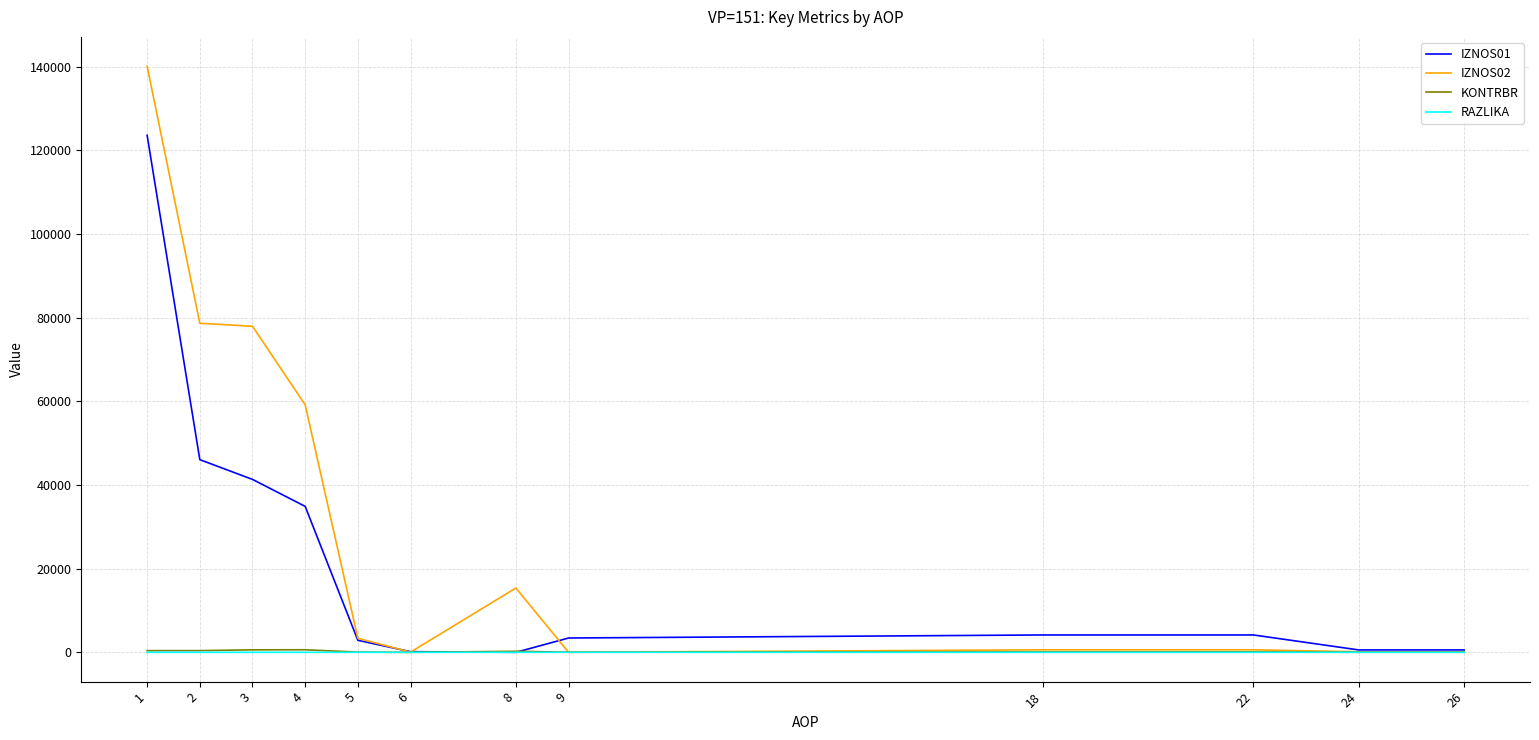

Which series has the largest total across all categories?

IZNOS02